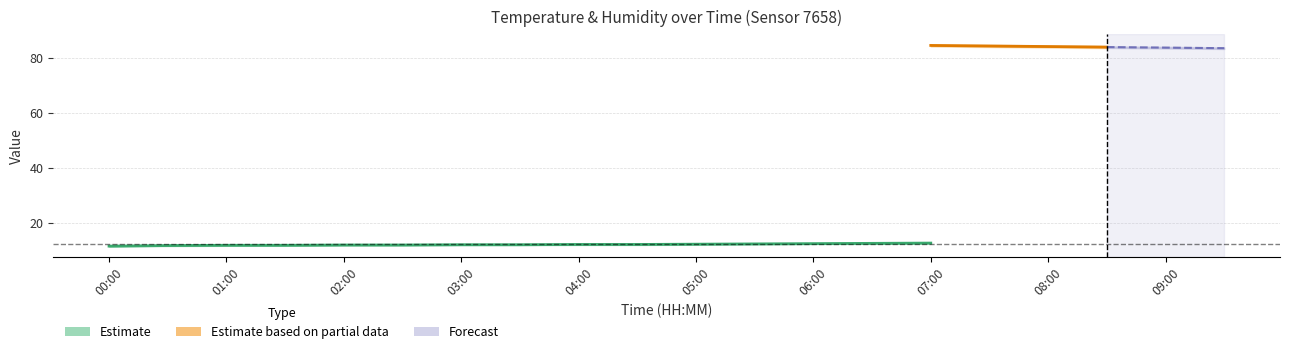

What is the minimum value shown in the chart?

11.4